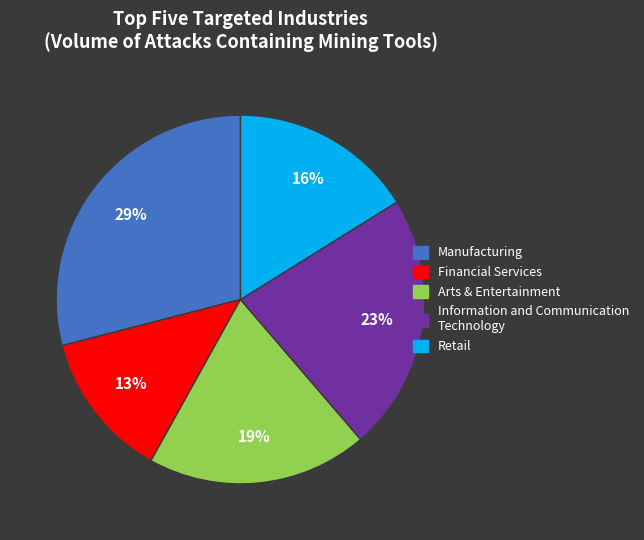

Does any single category account for the majority?

No